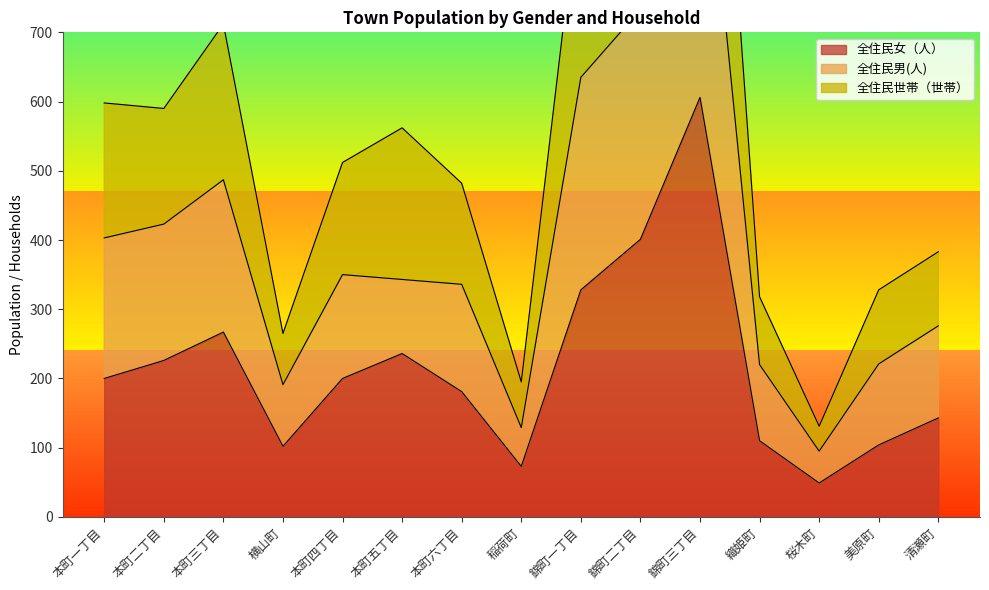

Reading right to left, transcribe all the data shown in this chart.

全住民女（人）: 清瀬町=143	美原町=104	桜木町=49	織姫町=110	錦町三丁目=606	錦町二丁目=401	錦町一丁目=328	稲荷町=73	本町六丁目=181	本町五丁目=236	本町四丁目=200	横山町=102	本町三丁目=267	本町二丁目=226	本町一丁目=200
全住民男(人): 清瀬町=276	美原町=221	桜木町=95	織姫町=220	錦町三丁目=1082	錦町二丁目=733	錦町一丁目=635	稲荷町=129	本町六丁目=336	本町五丁目=343	本町四丁目=350	横山町=191	本町三丁目=487	本町二丁目=423	本町一丁目=403
全住民世帯（世帯）: 清瀬町=383	美原町=328	桜木町=131	織姫町=318	錦町三丁目=1521	錦町二丁目=1029	錦町一丁目=922	稲荷町=195	本町六丁目=482	本町五丁目=562	本町四丁目=512	横山町=265	本町三丁目=712	本町二丁目=590	本町一丁目=598